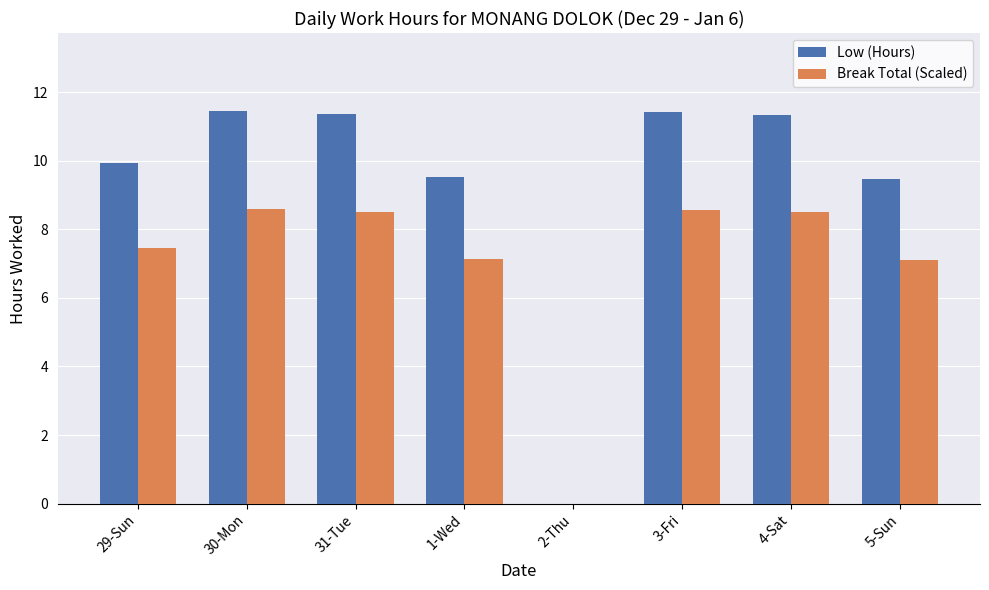

What is the average value of the Break Total (Scaled) series?

7.0